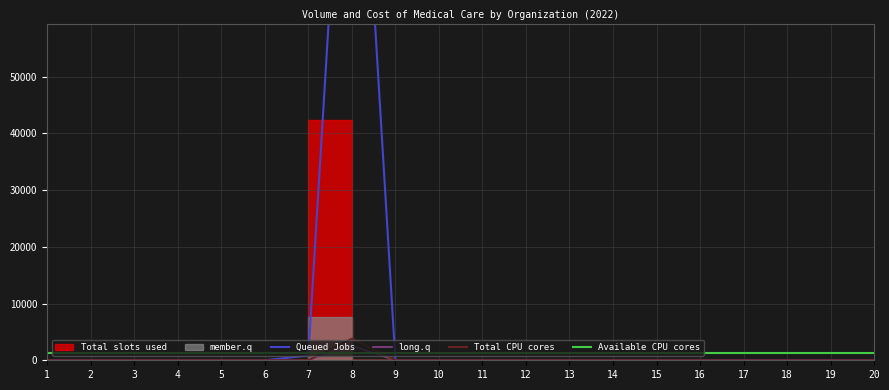

The value of Total CPU cores at 5 is 0.0. True or false?

True